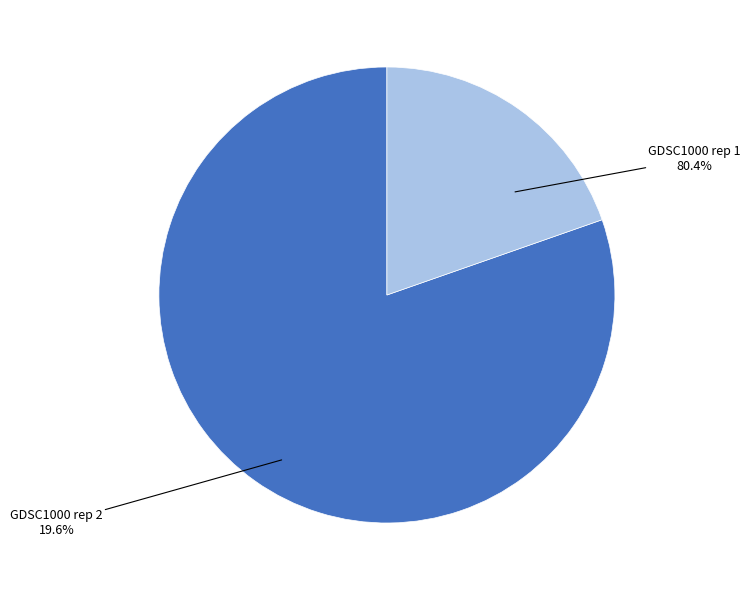

How many slices are in this pie chart?

2